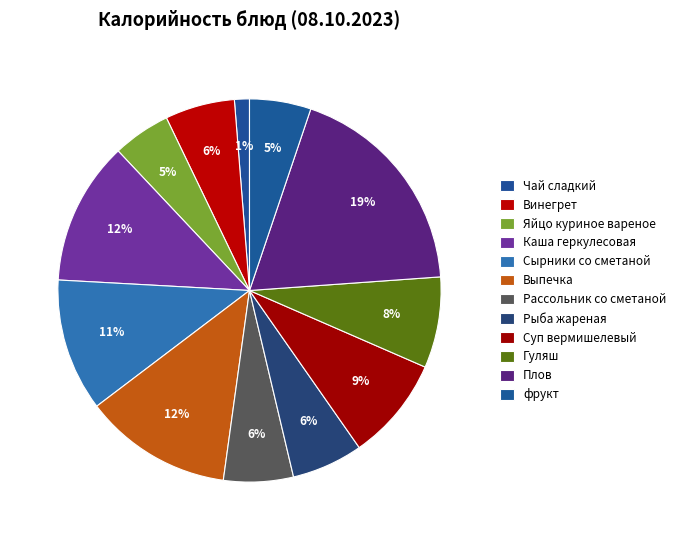

What is the change in value from Выпечка to Суп вермишелевый?

-86.0